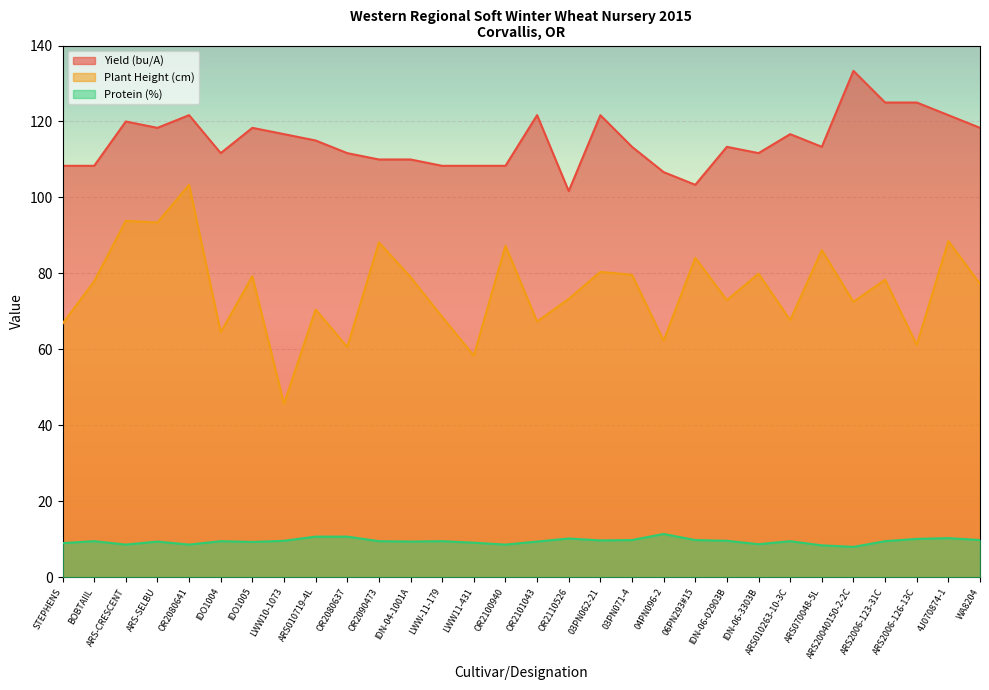

What is the difference between the highest and lowest values at ARS20040150-2-2C?

125.3